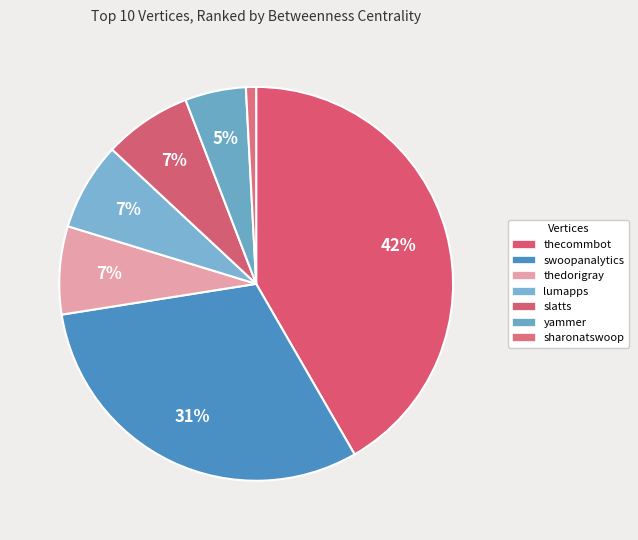

To the nearest percent, what portion does thedorigray represent?

7%